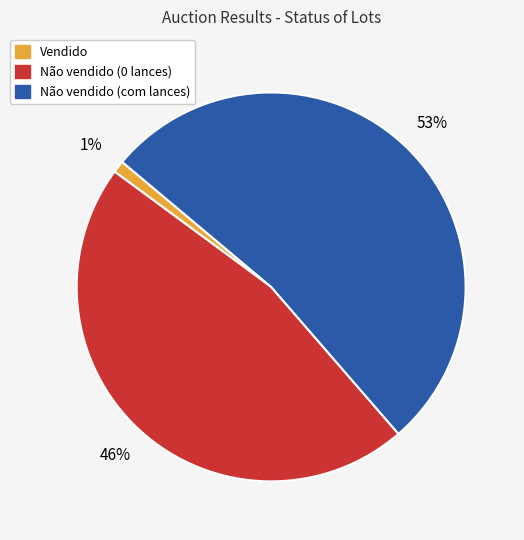

Is it true that Não vendido (0 lances) is 46% of the pie?

True